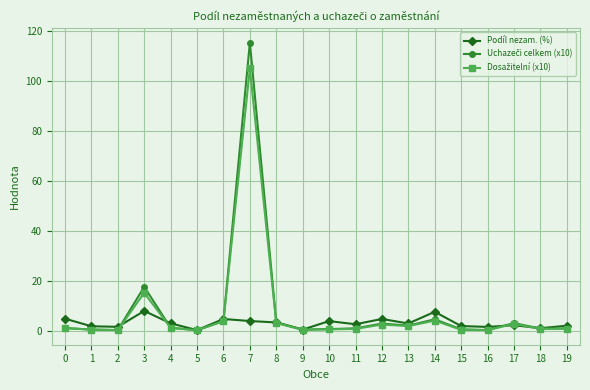

True or false: Podíl nezam. (%) has a value of 4.6 at 12.

True